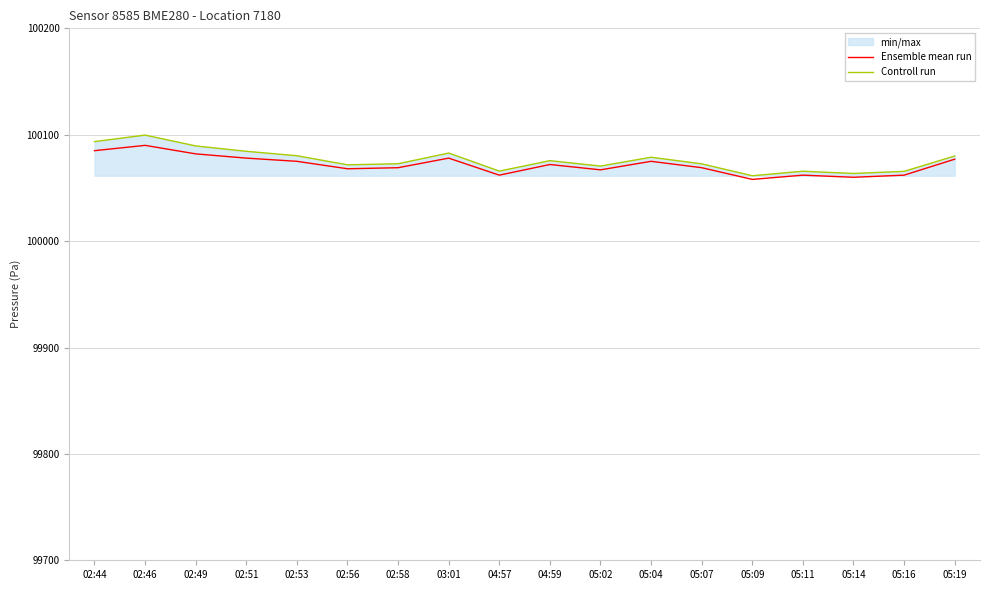

How many interior local peaks does the Ensemble mean run series have?

5